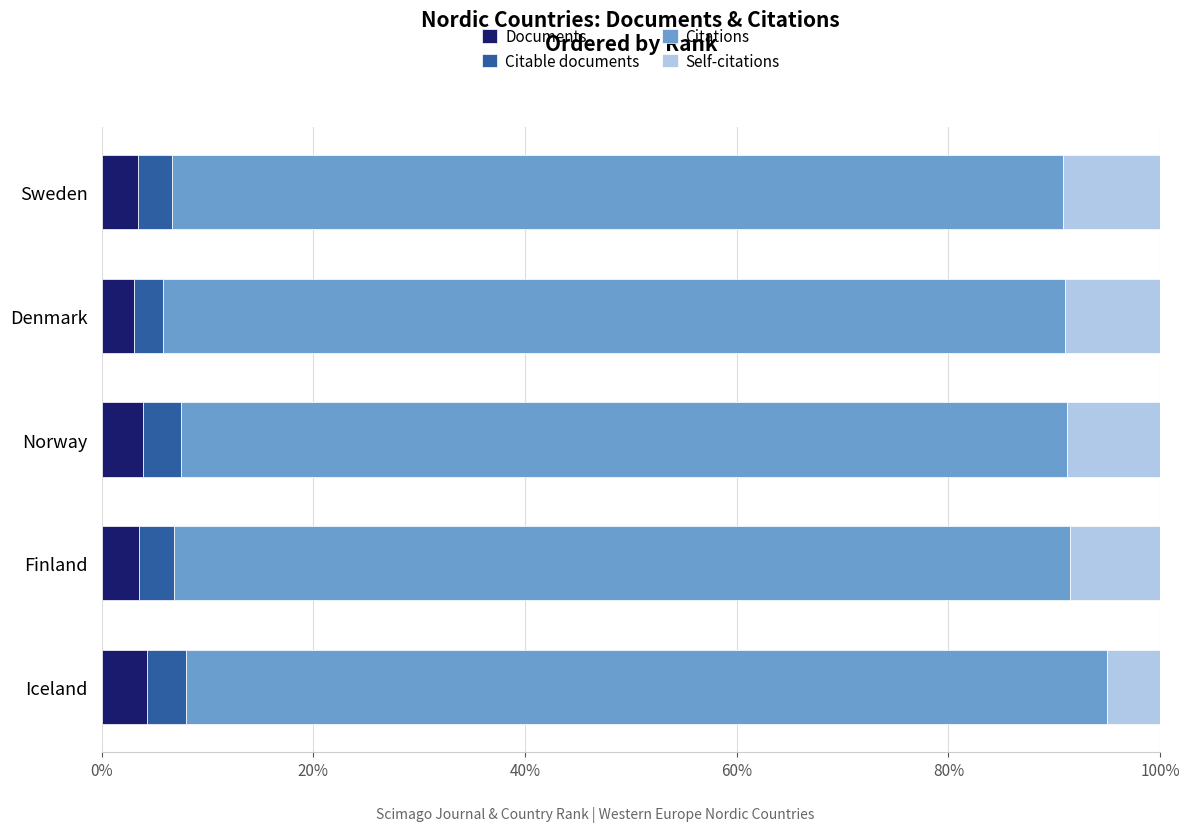

The Documents series shows 4.3 at Iceland. True or false?

True